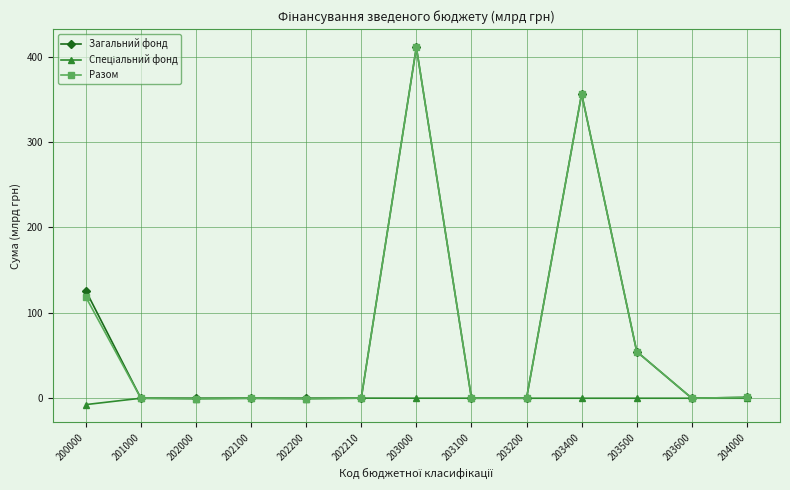

Which series has the widest spread of values?

Разом